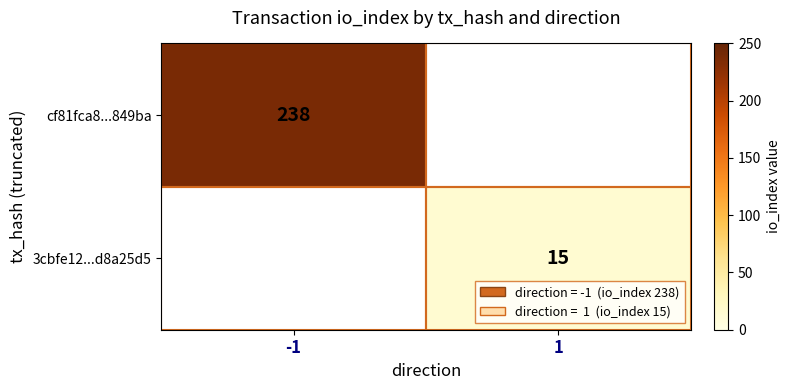

Which has a higher value, 1 or -1?

-1